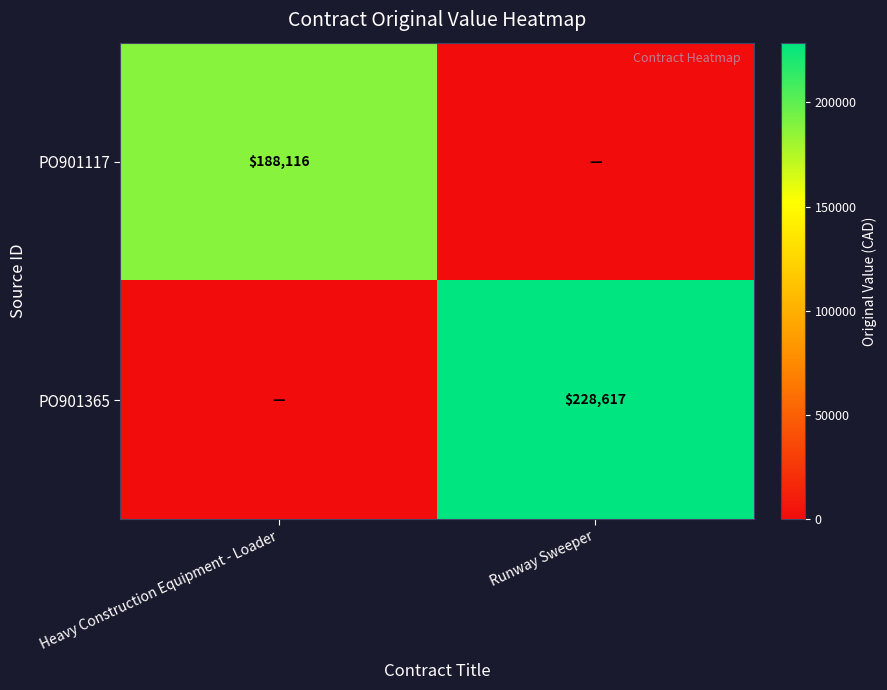

The value of PO901117 at Heavy Construction Equipment - Loader is 188116. True or false?

True